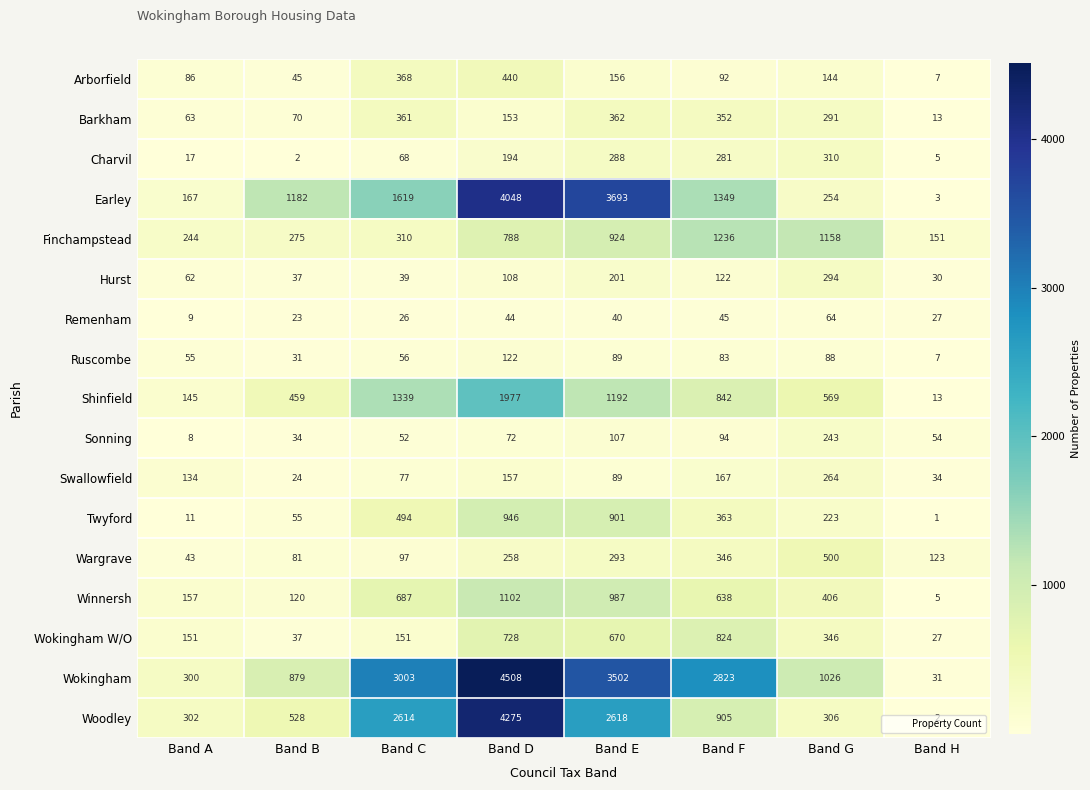

What is the sum of the Twyford values at Band H and Band E?

902